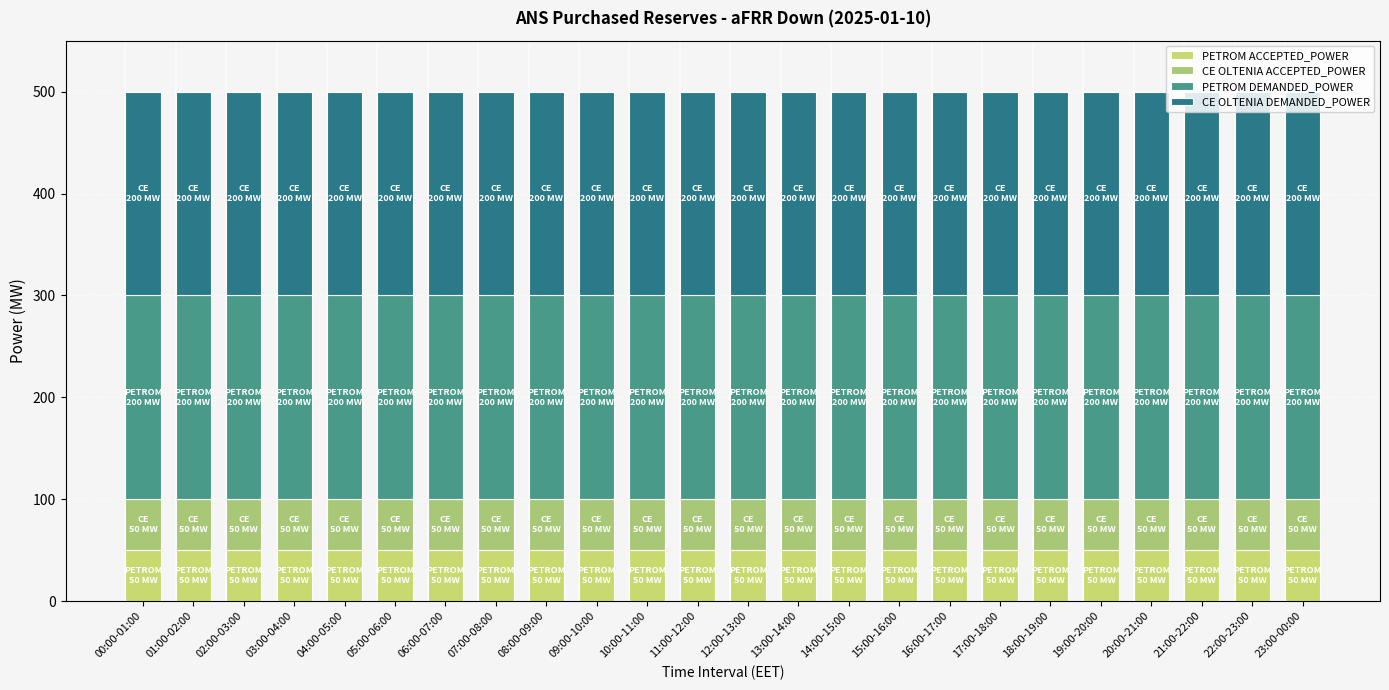

Are the bars grouped side by side (vs. stacked)?

No